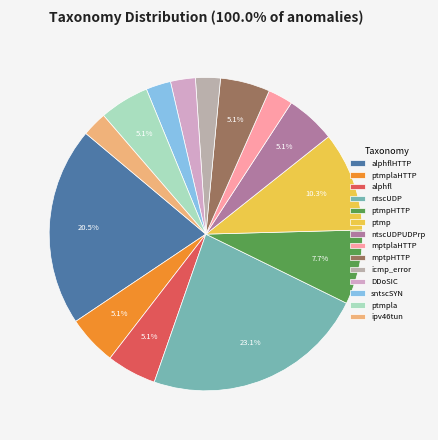

What percentage is NOT represented by icmp_error?

97.4%